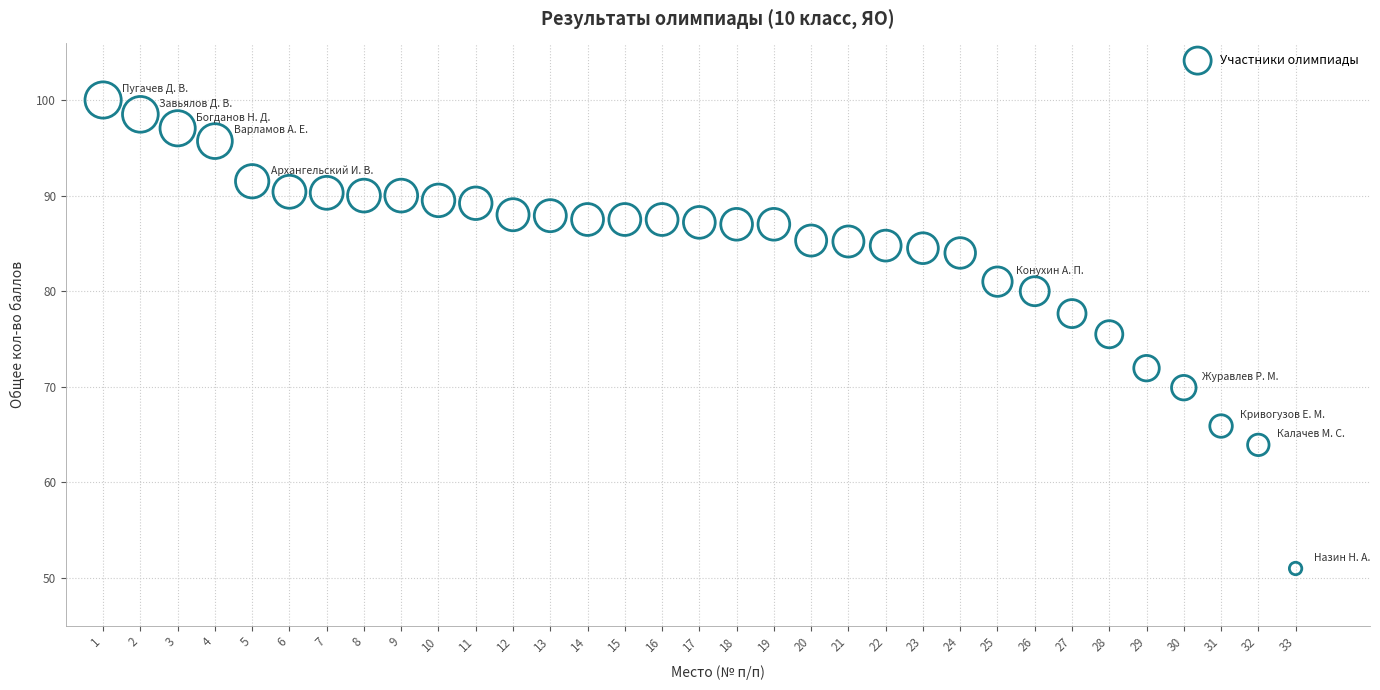

What is the range of X values (max minus min)?

32.0